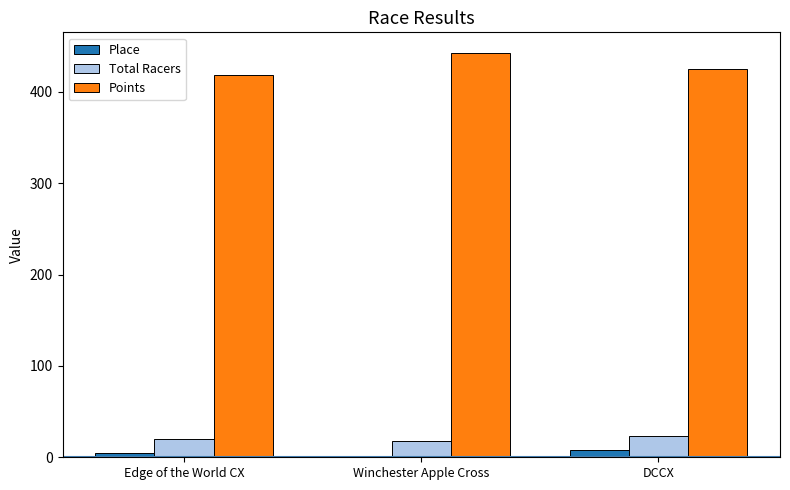

What are all the series names shown in the legend?

Place, Total Racers, Points